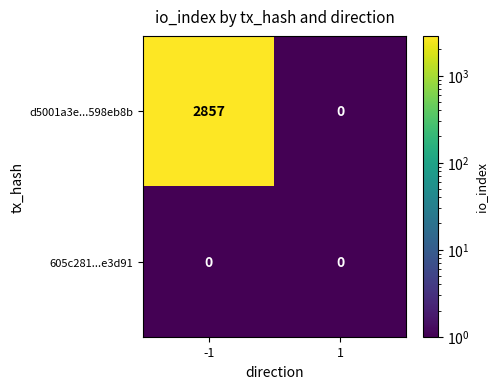

Reading left to right, transcribe all the data shown in this chart.

d5001a3e...598eb8b: 2857	0
605c281...e3d91: 0	0